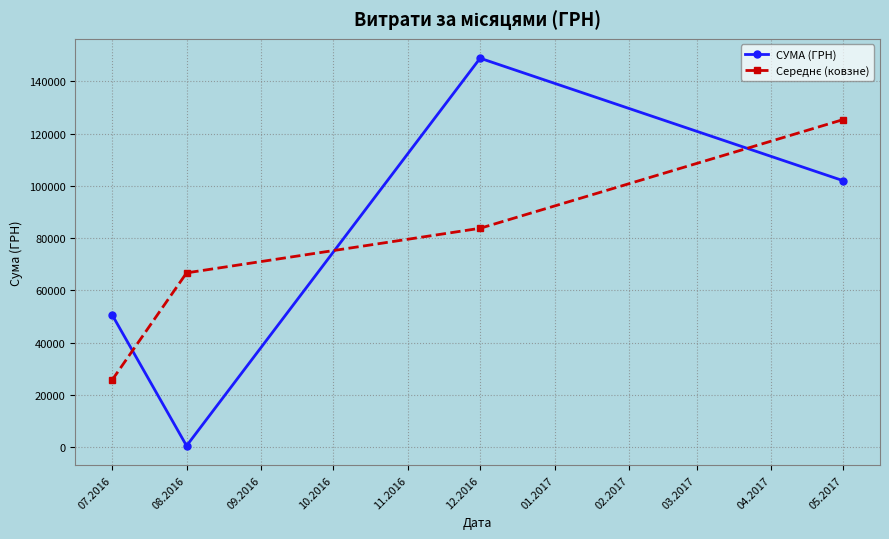

At which category does СУМА (ГРН) reach its first local peak?

12.2016